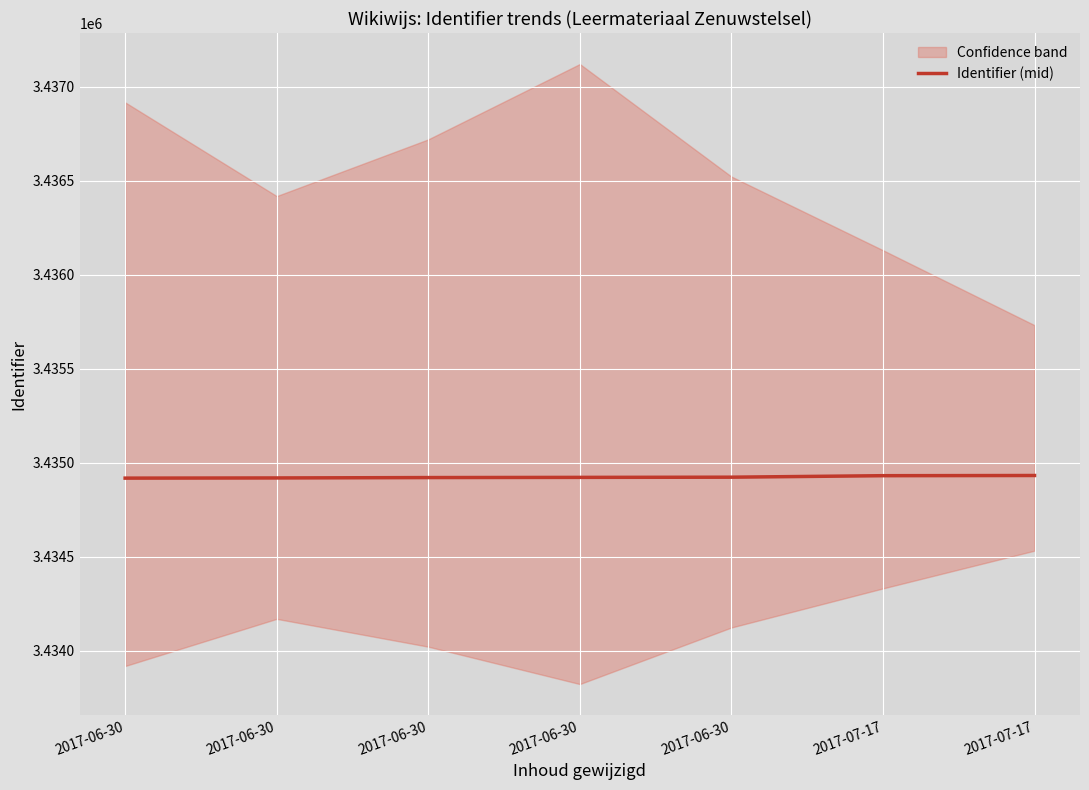

The value at 2017-06-30 is 1985599. True or false?

False